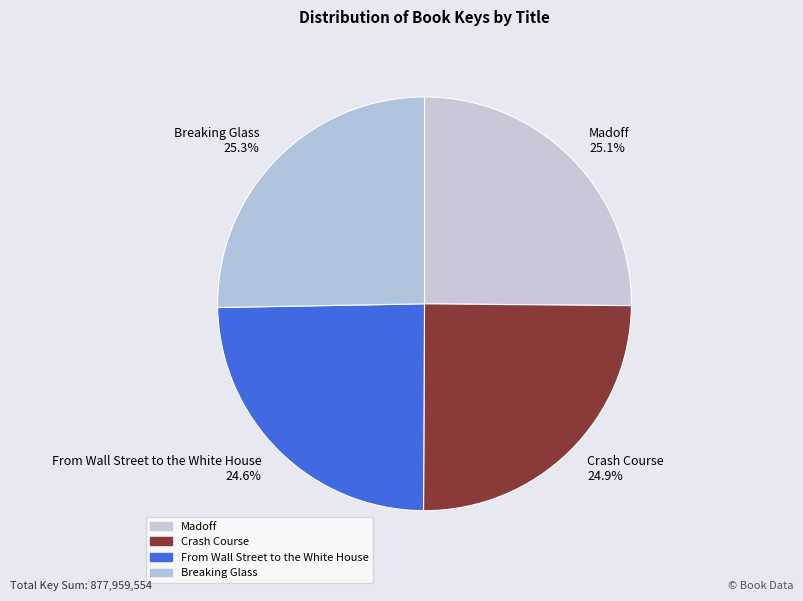

Approximately how many times larger is the value at Madoff 25.1% compared to Breaking Glass 25.3%?

1.0